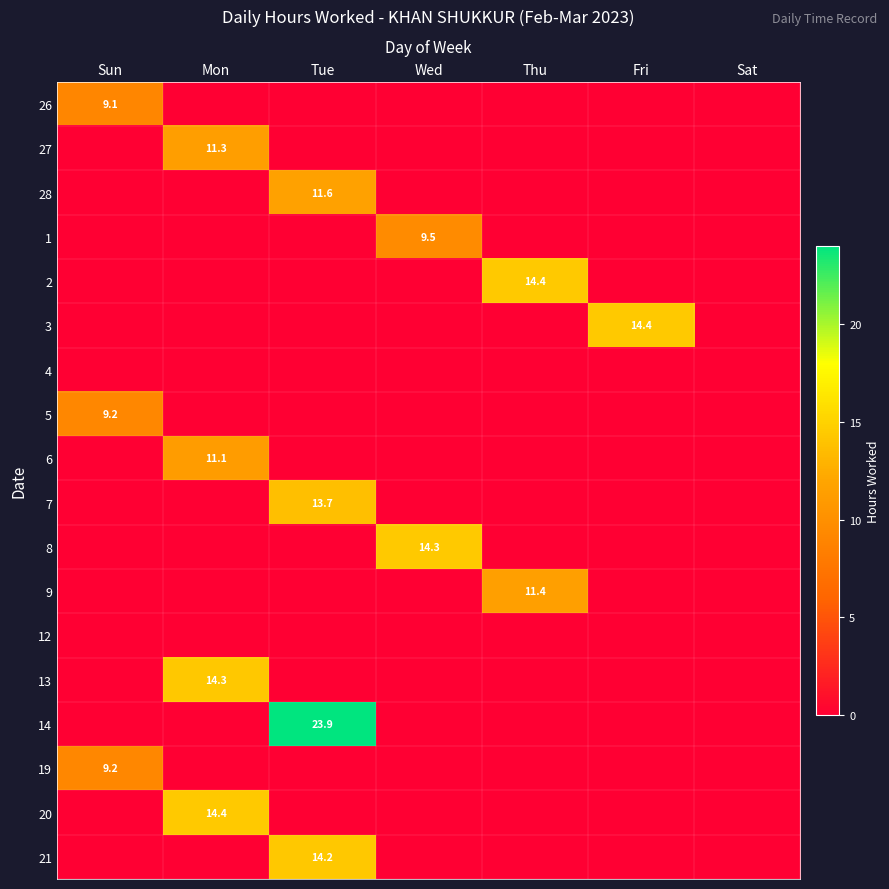

Is it true that 9 equals 2.8 at Thu?

False